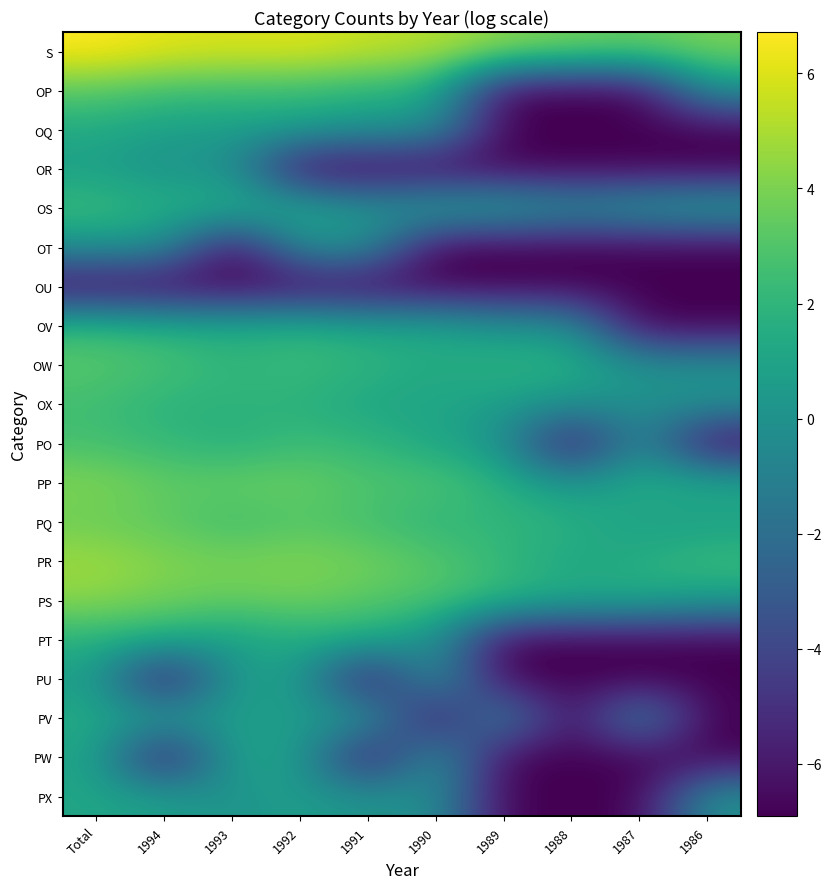

Which label corresponds to the smallest value in the chart?

1989